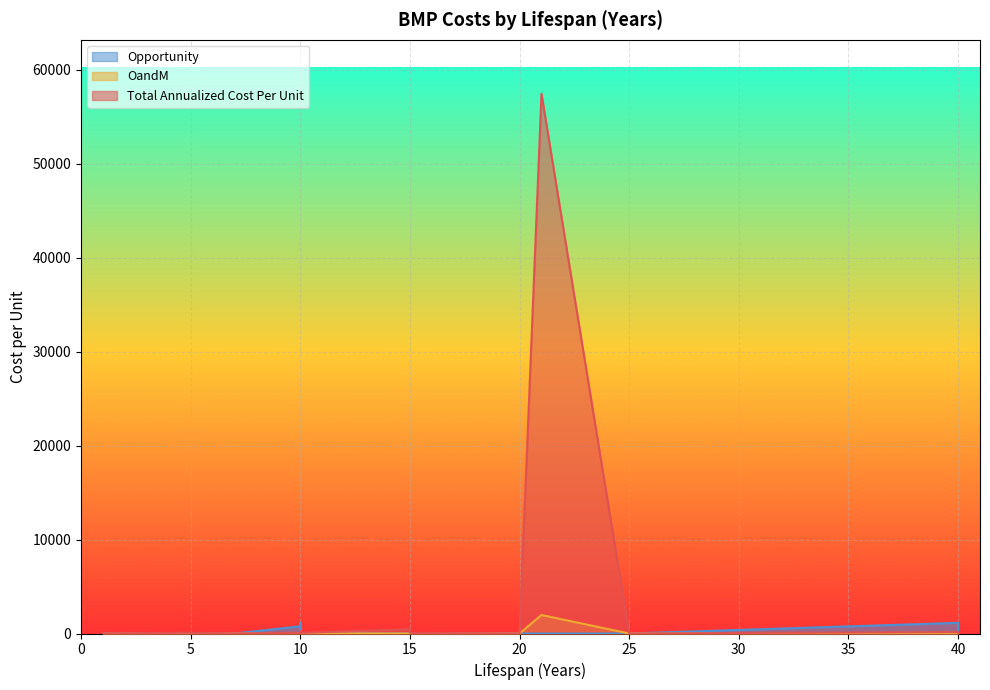

Reading left to right, extract all data points from this chart.

Total Annualized Cost Per Unit: 1=26.6	40=151.3	40=83.8	10=115.0	10=64.6	10=109.2	20=1.7	1=16.2	5=71.2	10=202.4	15=455.4	15=67.0	7=11.7	1=16.8	1=0.0	1=0.0	21=57459.6	40=70.3	10=58.2	25=1.8
OandM: 1=0.0	40=24.1	40=5.5	10=13.7	10=5.0	10=10.3	20=0.3	1=0.0	5=3.0	10=38.1	15=0.5	15=15.9	7=9.3	1=0.0	1=0.0	1=0.0	21=1968.7	40=0.0	10=13.7	25=0.4
Opportunity: 1=0.0	40=1136.0	40=1136.0	10=1136.0	10=762.1	10=1085.0	20=0.0	1=0.0	5=0.0	10=0.0	15=0.0	15=0.0	7=0.0	1=0.0	1=0.0	1=0.0	21=0.0	40=0.0	10=0.0	25=0.0